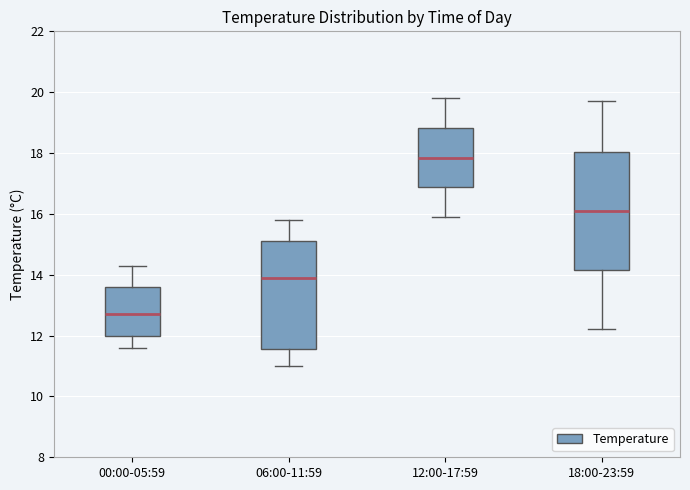

Where does the upper whisker of the box for 00:00-05:59 end on the y-axis? The values are not printed on the chart, so give them approximately, as read against the axis.

14.4